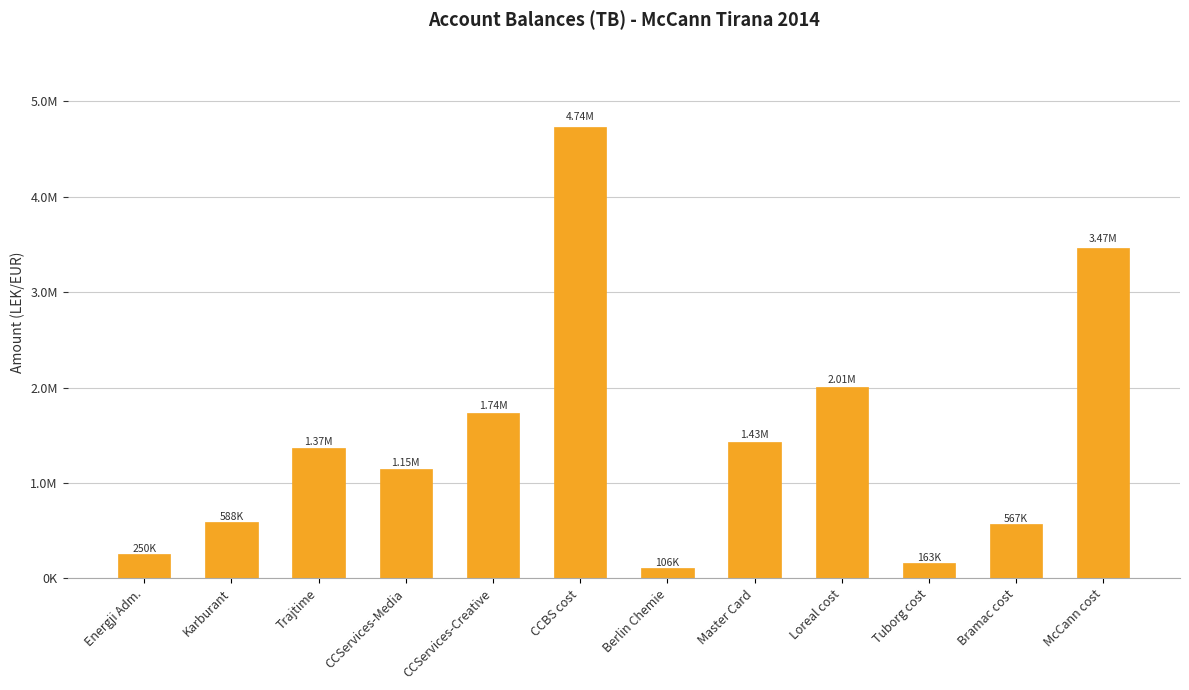

Between CCServices-Creative and Berlin Chemie, which is larger?

CCServices-Creative